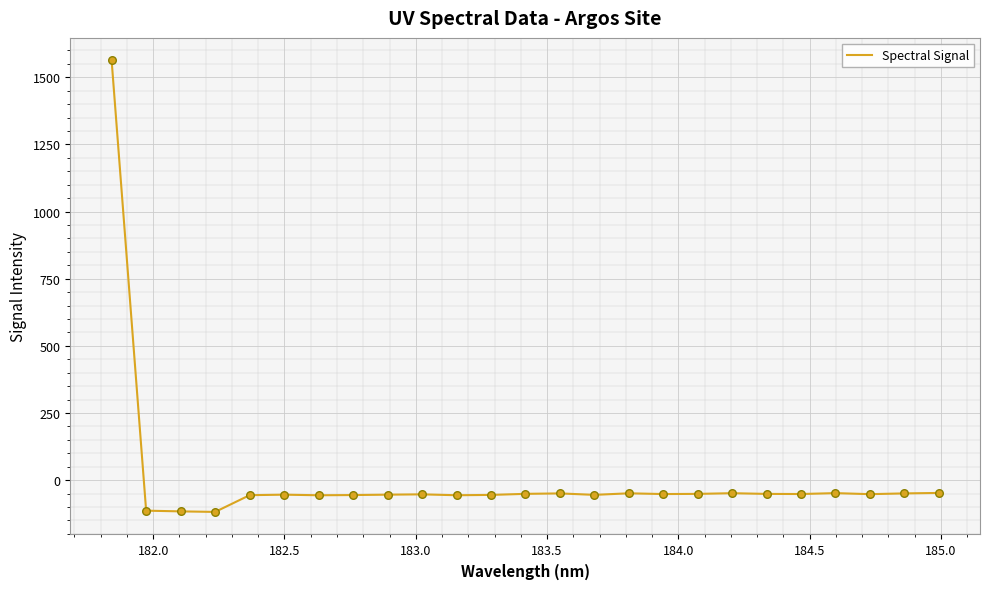

What is the maximum value shown in the chart?

1562.5